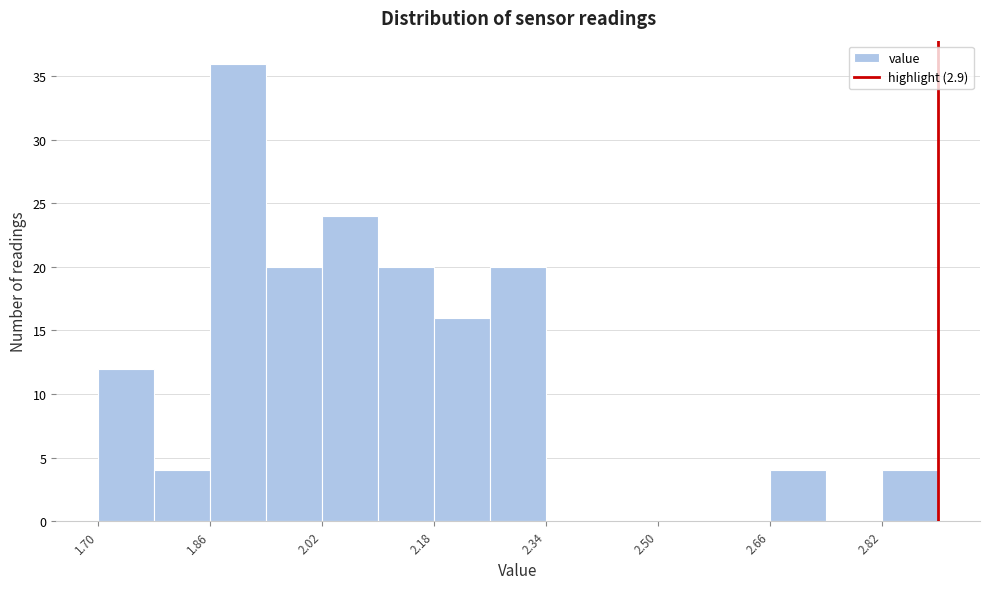

Reading left to right, transcribe this chart: for each bar, give the range it covers on the x-axis and its height. The values are not printed on the chart, so give them approximately, as read against the axis.

1.70 to 1.78: 12
1.78 to 1.86: 4
1.86 to 1.94: 36
1.94 to 2.02: 20
2.02 to 2.10: 24
2.10 to 2.18: 20
2.18 to 2.26: 16
2.26 to 2.34: 20
2.34 to 2.42: 0
2.42 to 2.50: 0
2.50 to 2.58: 0
2.58 to 2.66: 0
2.66 to 2.74: 4
2.74 to 2.82: 0
2.82 to 2.90: 4